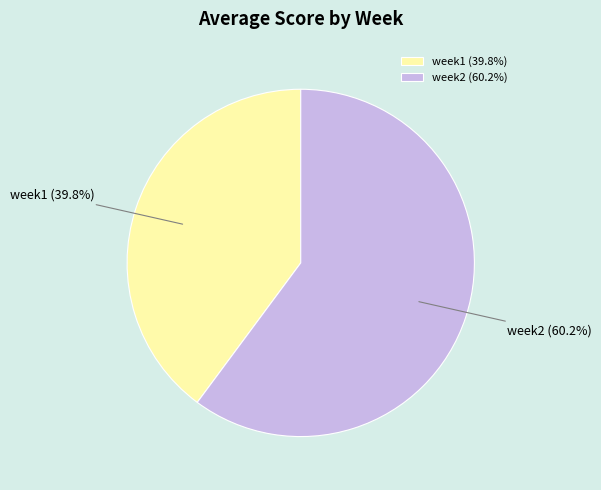

Do week2 and week1 together represent more than half of the pie?

Yes